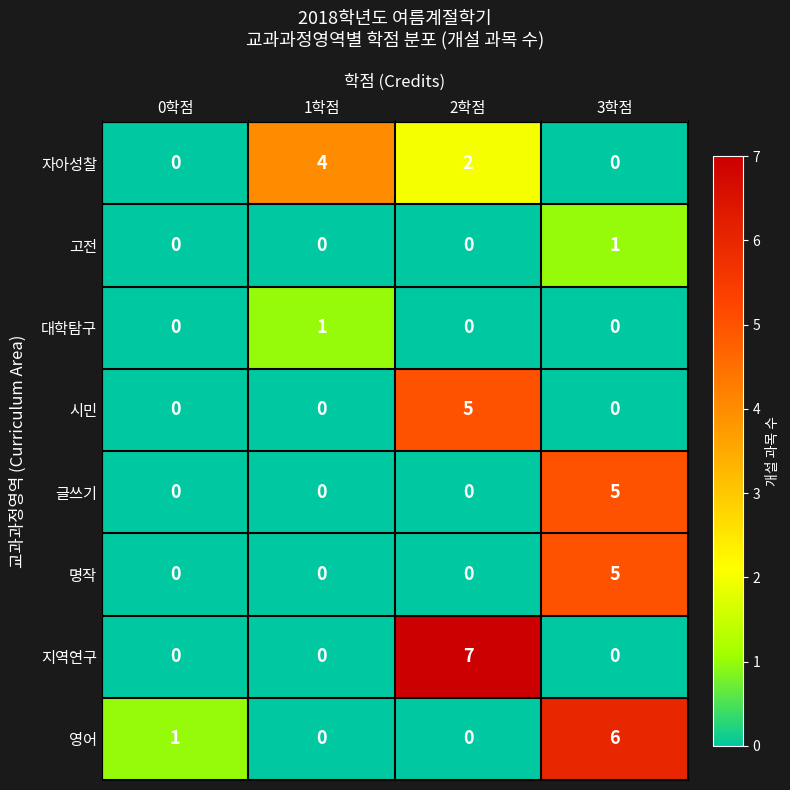

The value of 영어 at 3학점 is 8. True or false?

False